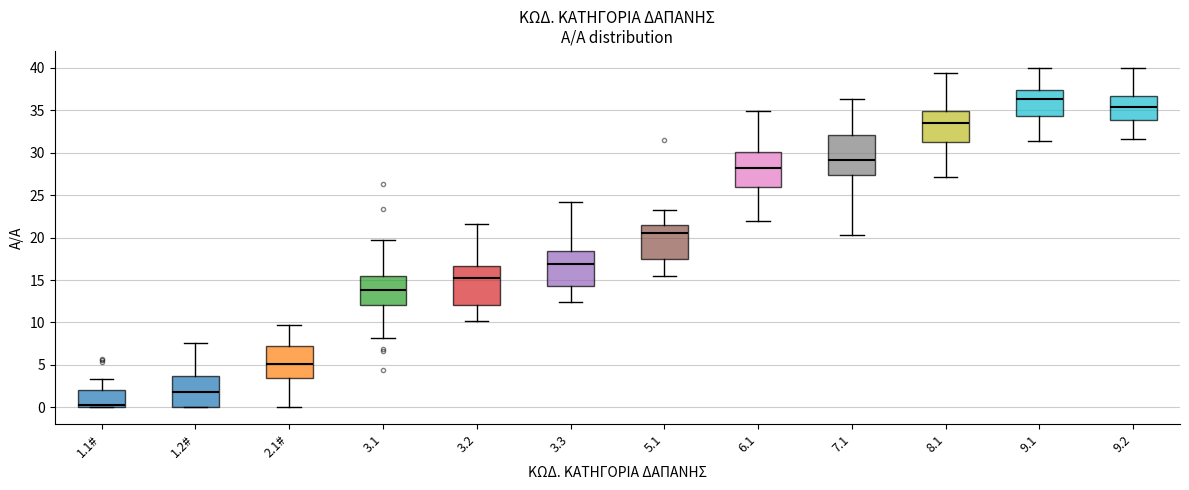

Reading left to right, transcribe this box plot: for each box, give where its median line is, the range the box spans, and where its two whiskers end, as read against the y-axis. The values are not printed on the chart, so give them approximately, as read against the axis.

1.1#: median 0.5, box 0.0 to 2.0, whiskers 0.0 to 3.5
1.2#: median 2.0, box 0.0 to 3.5, whiskers 0.0 to 7.5
2.1#: median 5.0, box 3.5 to 7.0, whiskers 0.0 to 9.5
3.1: median 14.0, box 12.0 to 15.5, whiskers 8.0 to 19.5
3.2: median 15.5, box 12.0 to 16.5, whiskers 10.0 to 21.5
3.3: median 17.0, box 14.5 to 18.5, whiskers 12.5 to 24.0
5.1: median 20.5, box 17.5 to 21.5, whiskers 15.5 to 23.0
6.1: median 28.0, box 26.0 to 30.0, whiskers 22.0 to 35.0
7.1: median 29.0, box 27.5 to 32.0, whiskers 20.5 to 36.5
8.1: median 33.5, box 31.5 to 35.0, whiskers 27.0 to 39.5
9.1: median 36.5, box 34.5 to 37.5, whiskers 31.5 to 40.0
9.2: median 35.5, box 34.0 to 36.5, whiskers 31.5 to 40.0